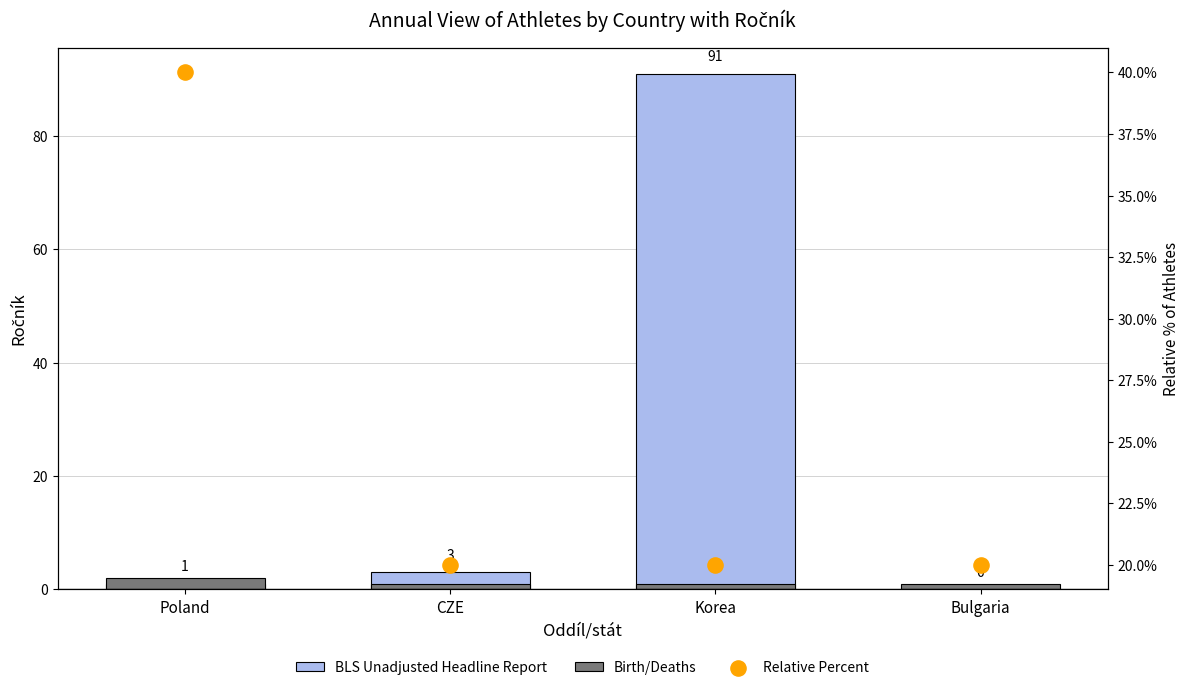

At which category is the sum across all series the highest?

Korea